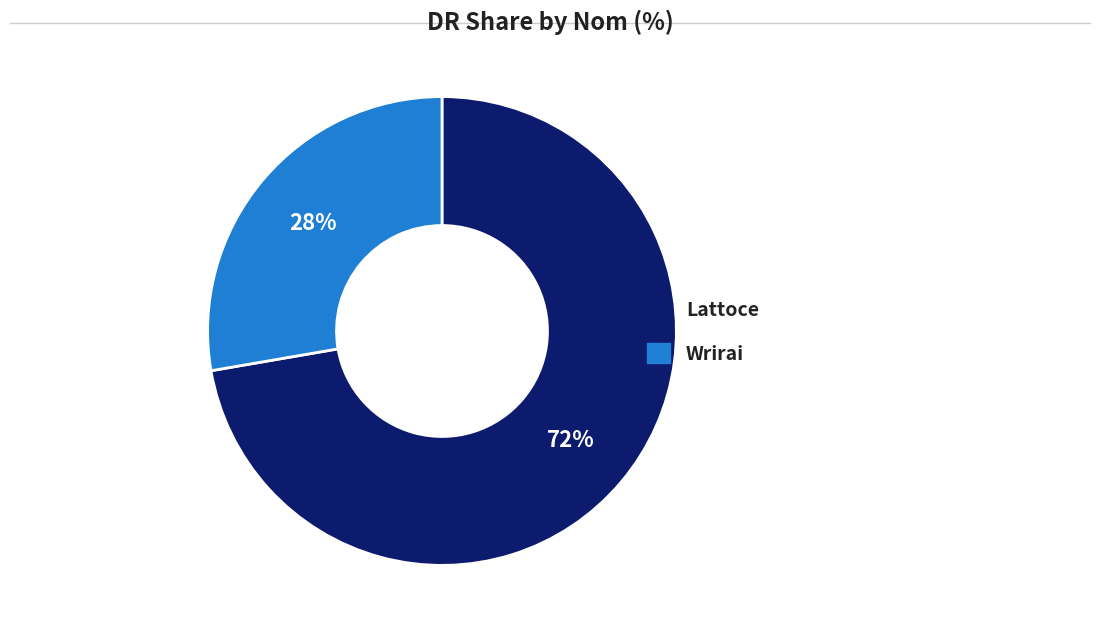

How many slices are in this pie chart?

2